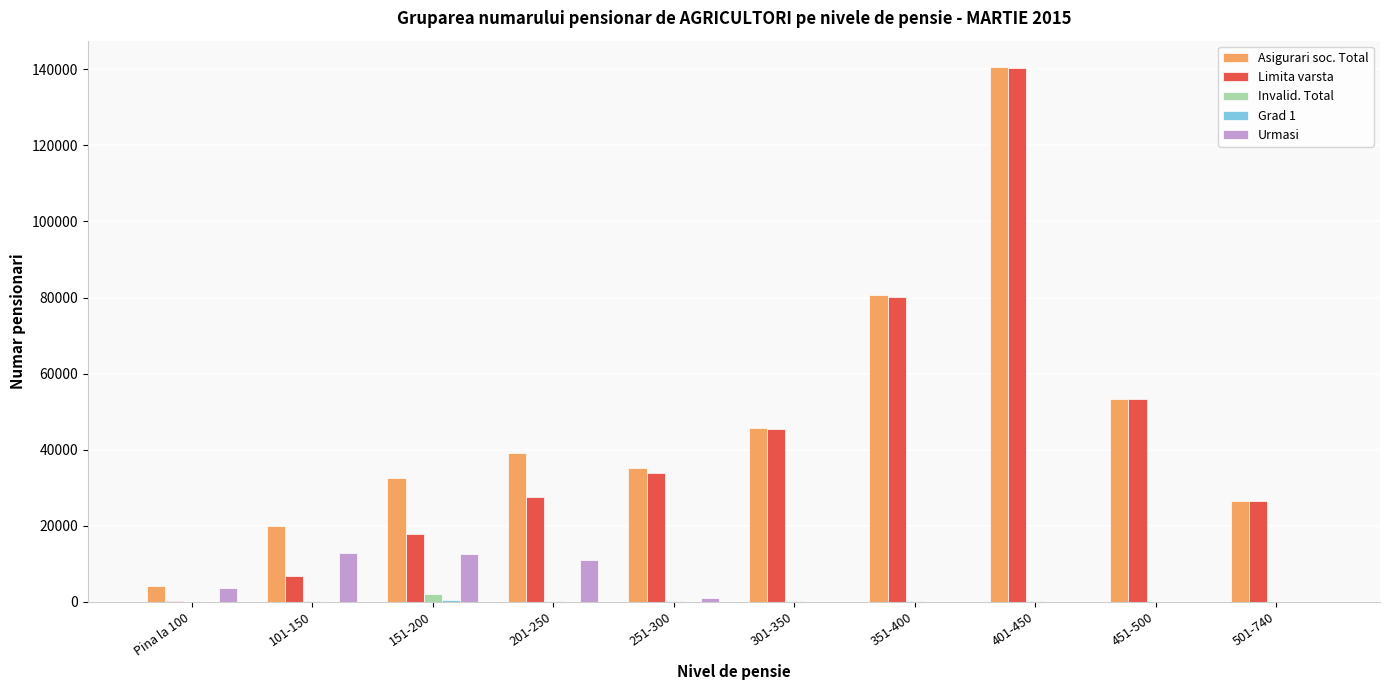

What is the sum of all Urmasi values?

41503